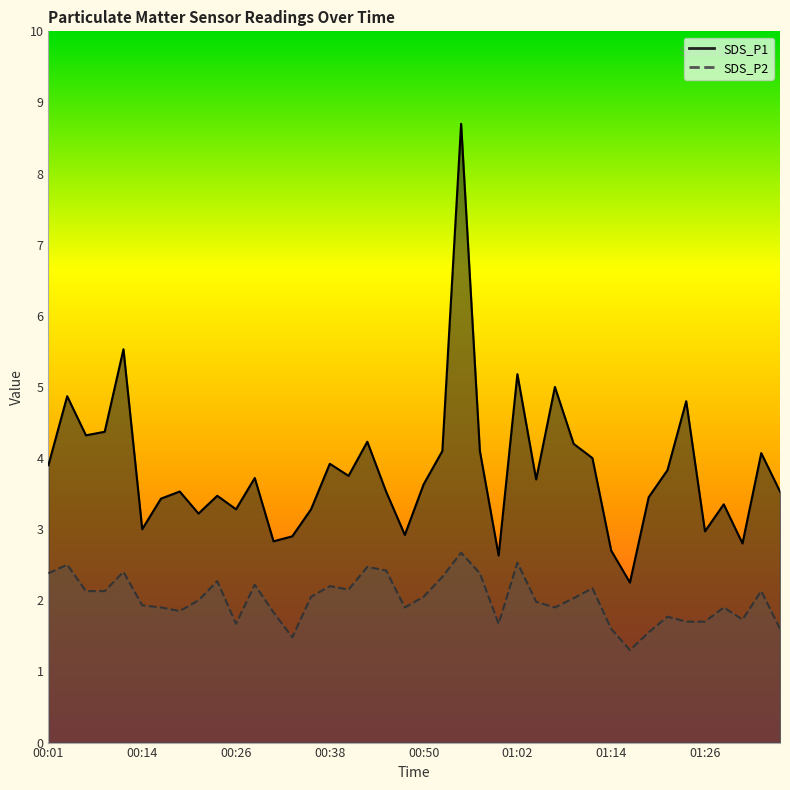

In SDS_P2, how many points are higher than both neighbors (excluding endpoints)?

12